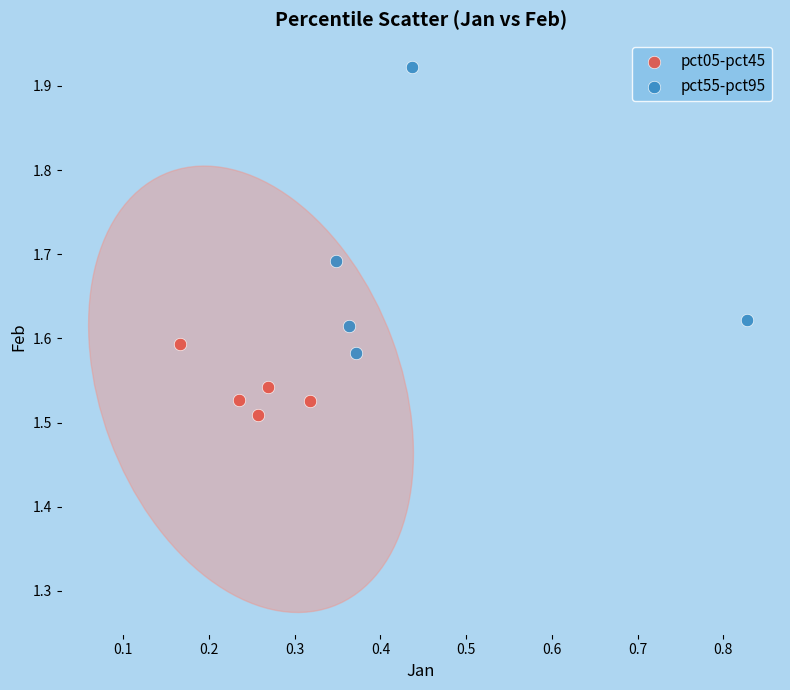

Which series contains the lowest Y value?

pct05-pct45